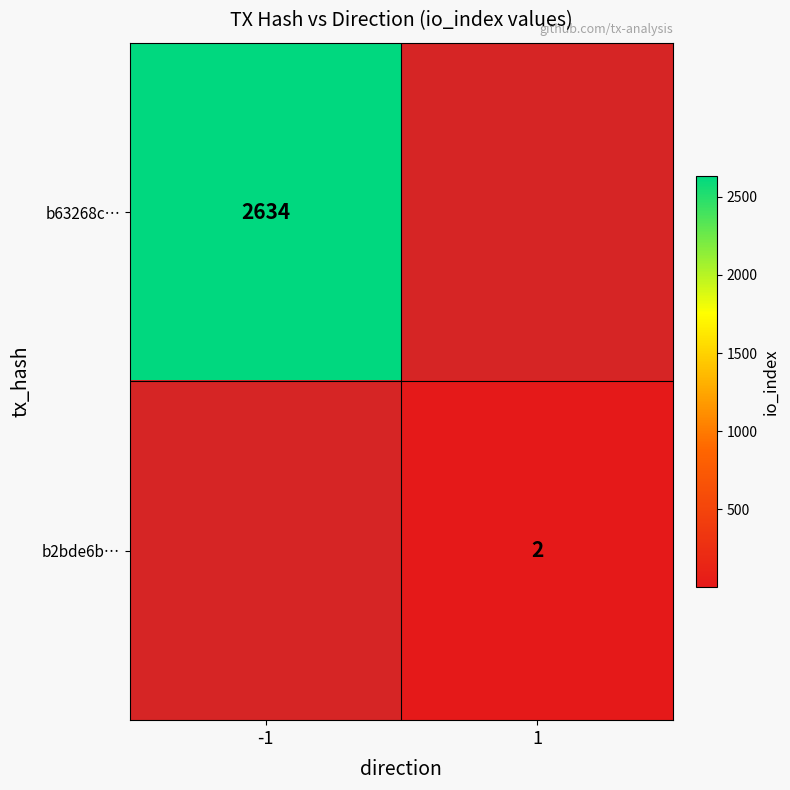

What is the maximum value for b2bde6b9a147e6e2ccd40a1d72472daae95dbb5?

2